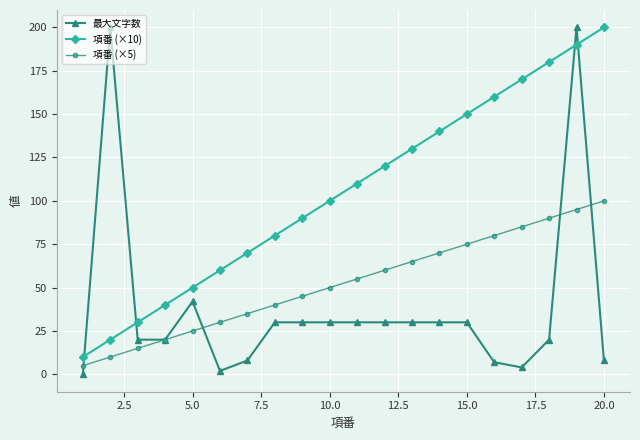

Rank the series by their average value, from lowest to highest.

最大文字数, 項番 (×5), 項番 (×10)